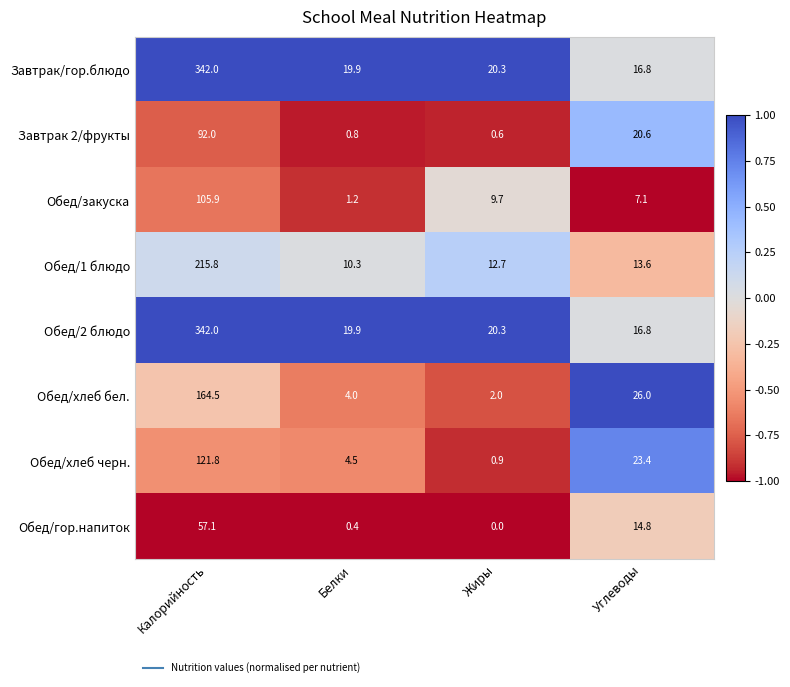

How many distinct data groups are displayed?

8